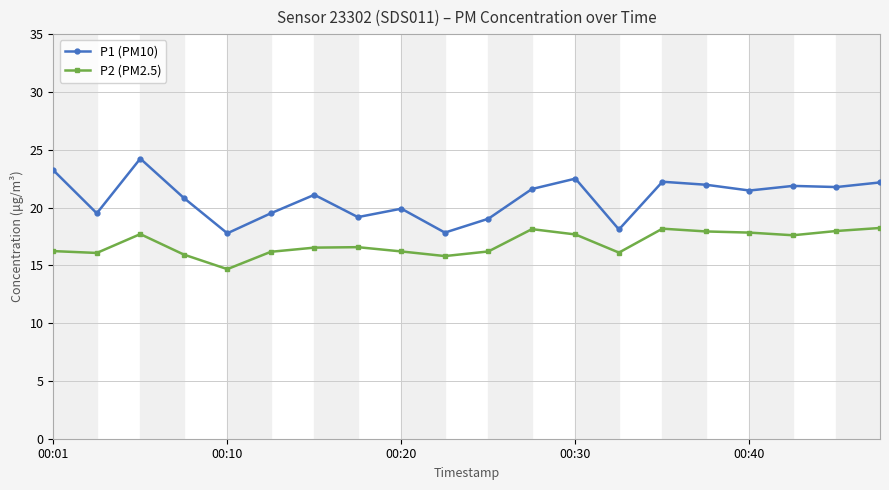

What is the maximum value for P2 (PM2.5)?

18.2